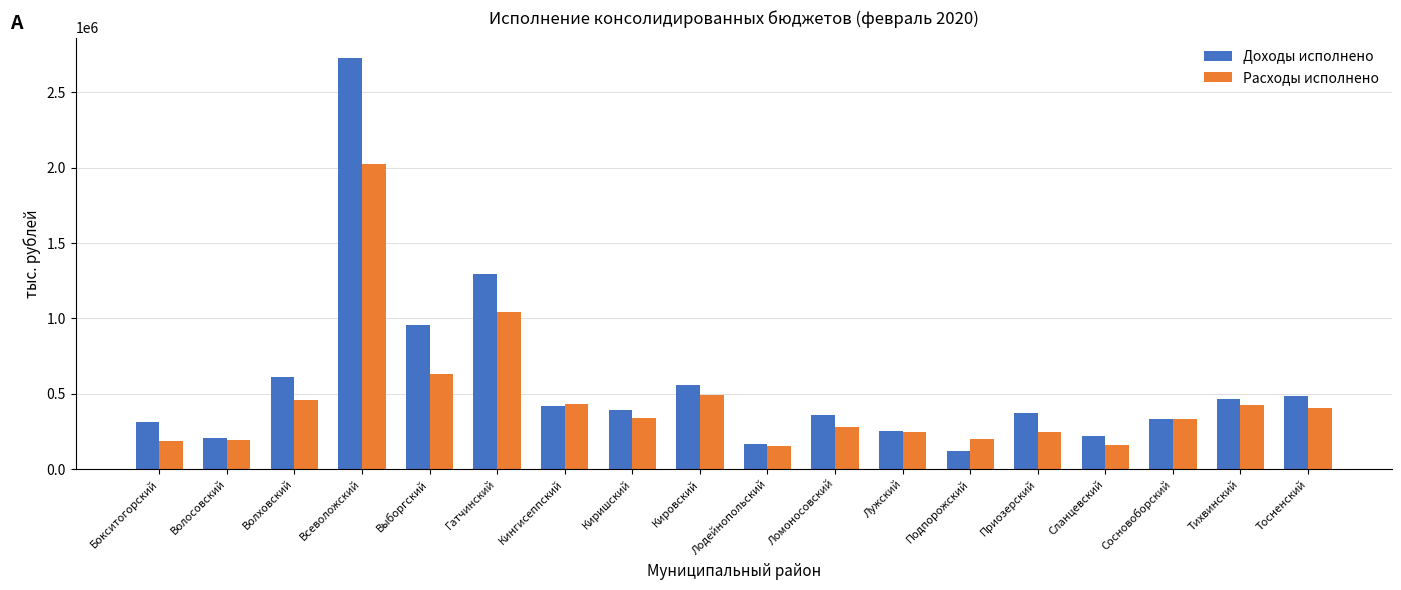

Where is Доходы исполнено nearest to the value 1424275?

Гатчинский